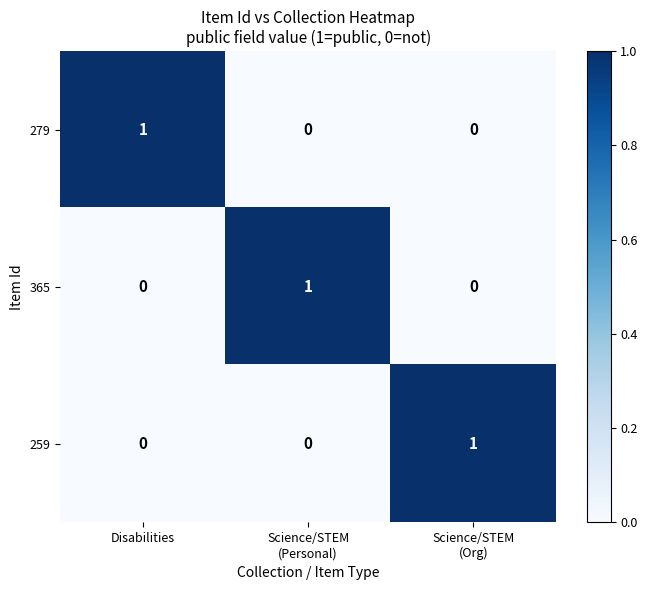

Reading left to right, what are all the values shown in this chart?

279: 1	0	0
365: 0	1	0
259: 0	0	1